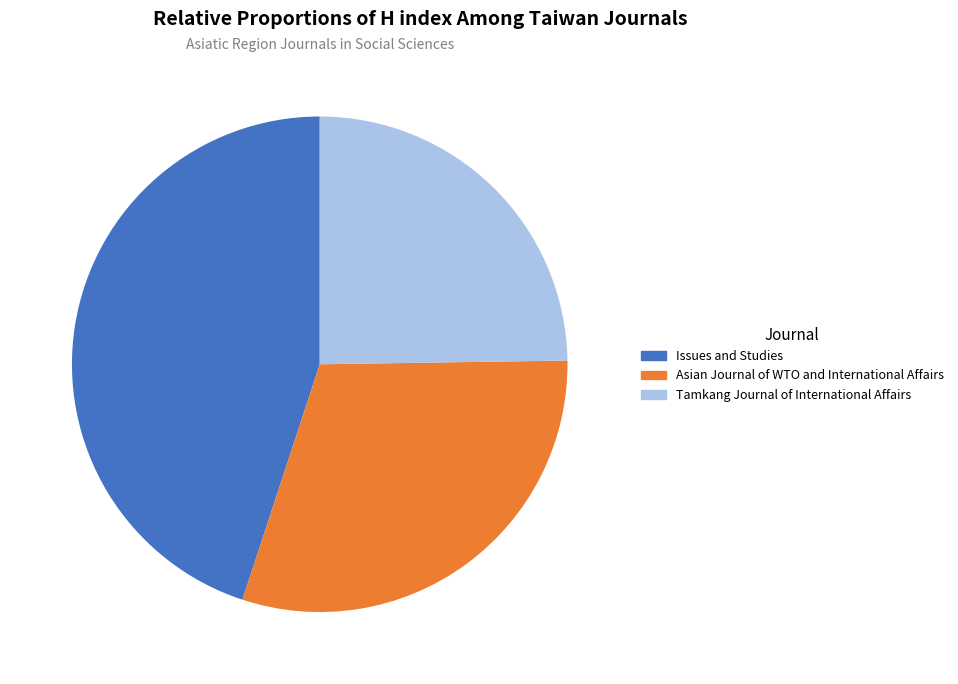

True or false: Issues and Studies accounts for 45% of the total.

True